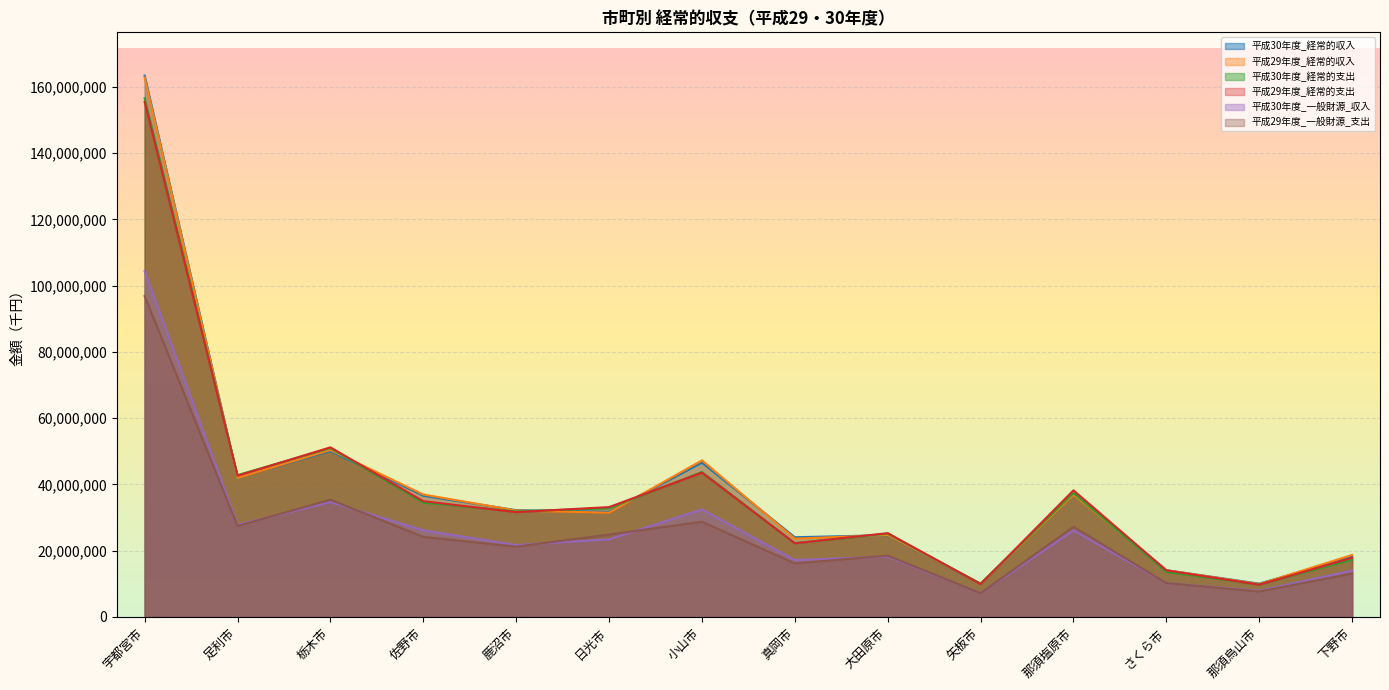

What is the label of the 6th point from the right?

大田原市